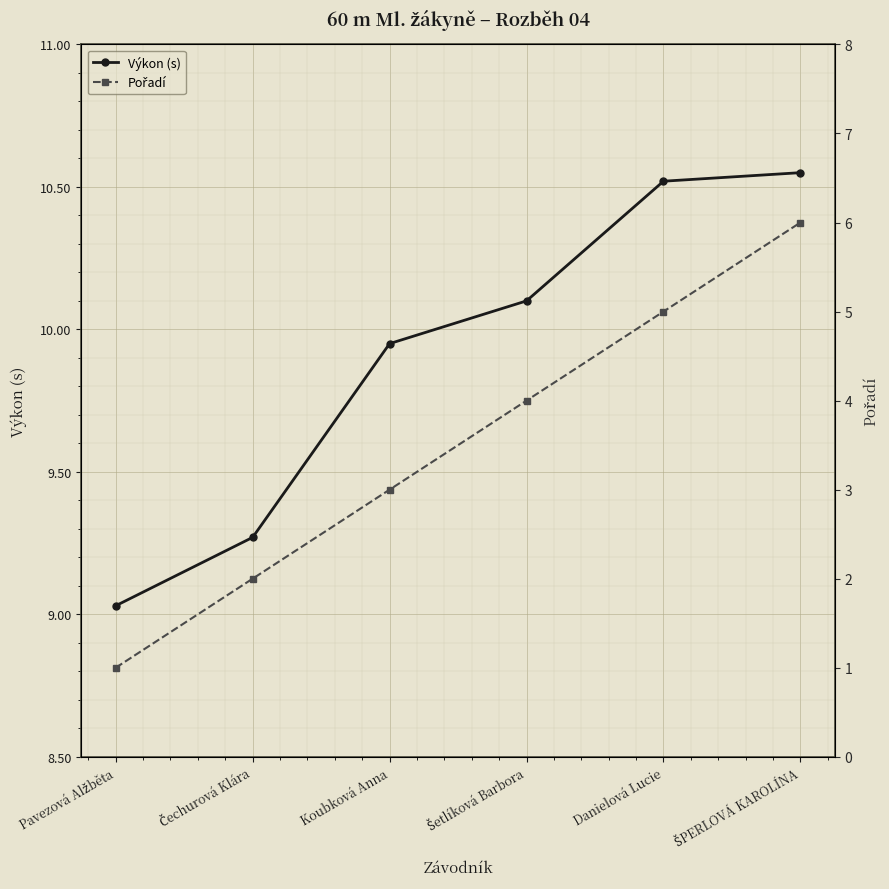

Which series has the largest total across all categories?

Výkon (s)